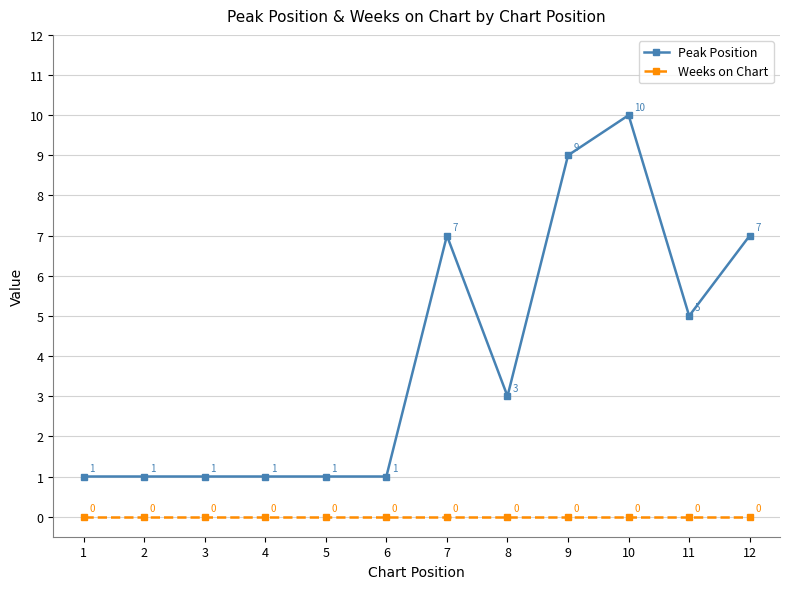

True or false: Weeks on Chart and Peak Position intersect in this chart.

False